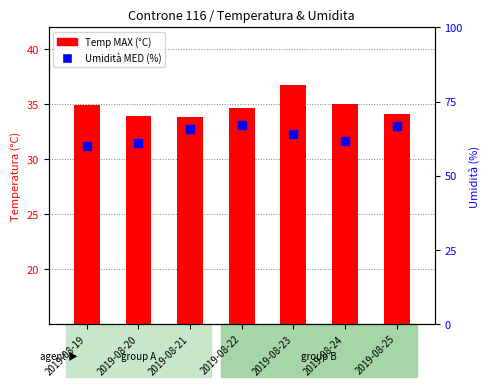

What are all the series names shown in the legend?

Temp MAX (°C), Umidità MED (%)